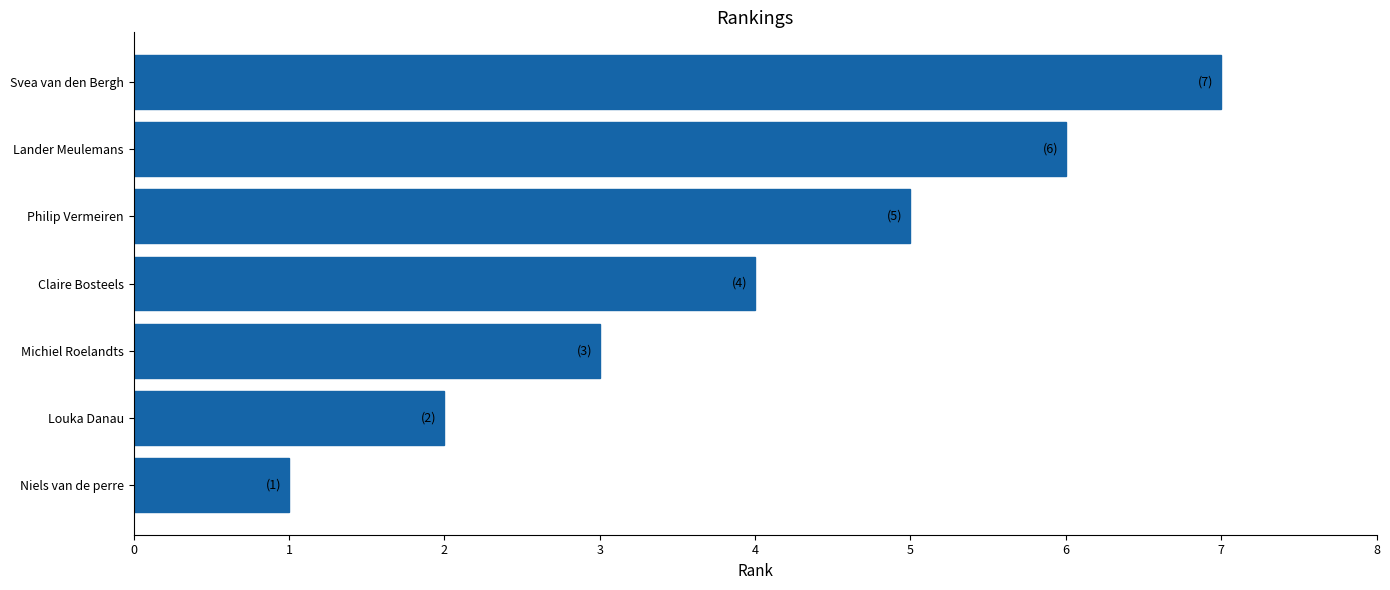

What is the ratio of the value at Philip Vermeiren to the value at Michiel Roelandts?

1.7